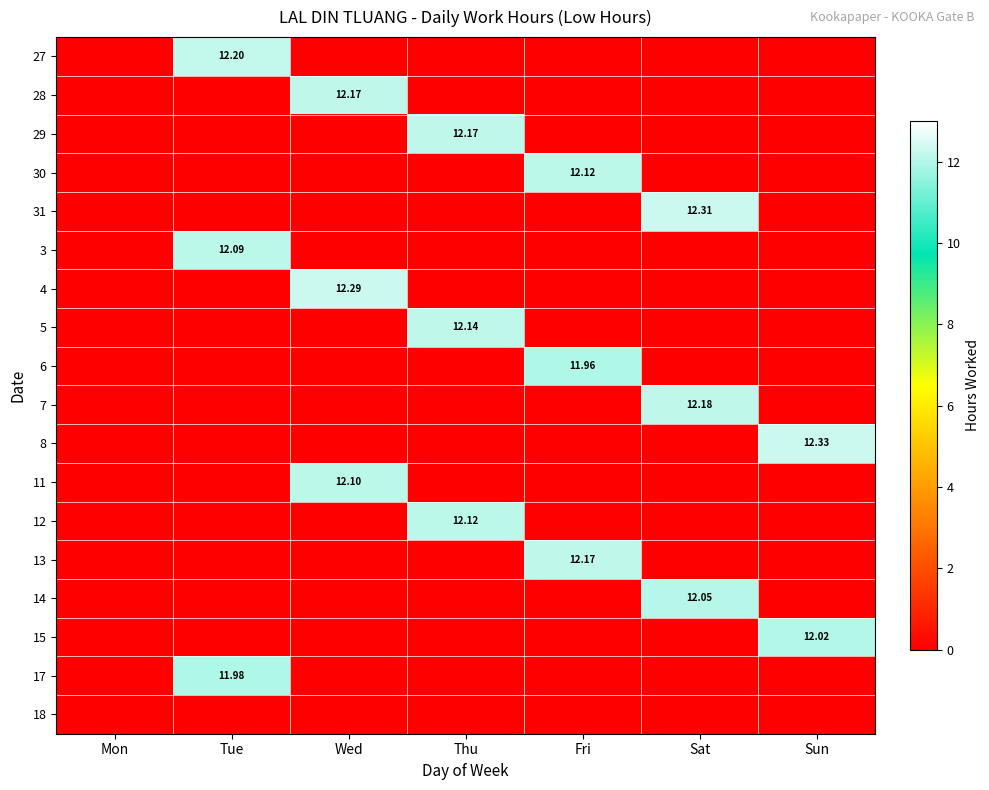

At how many categories does at least one series exceed 0?

6